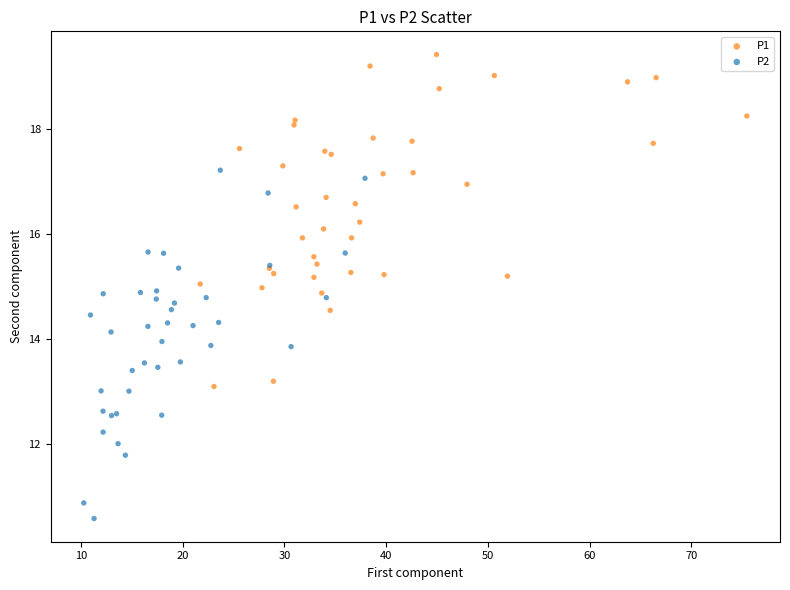

Which series contains the lowest Y value?

P2